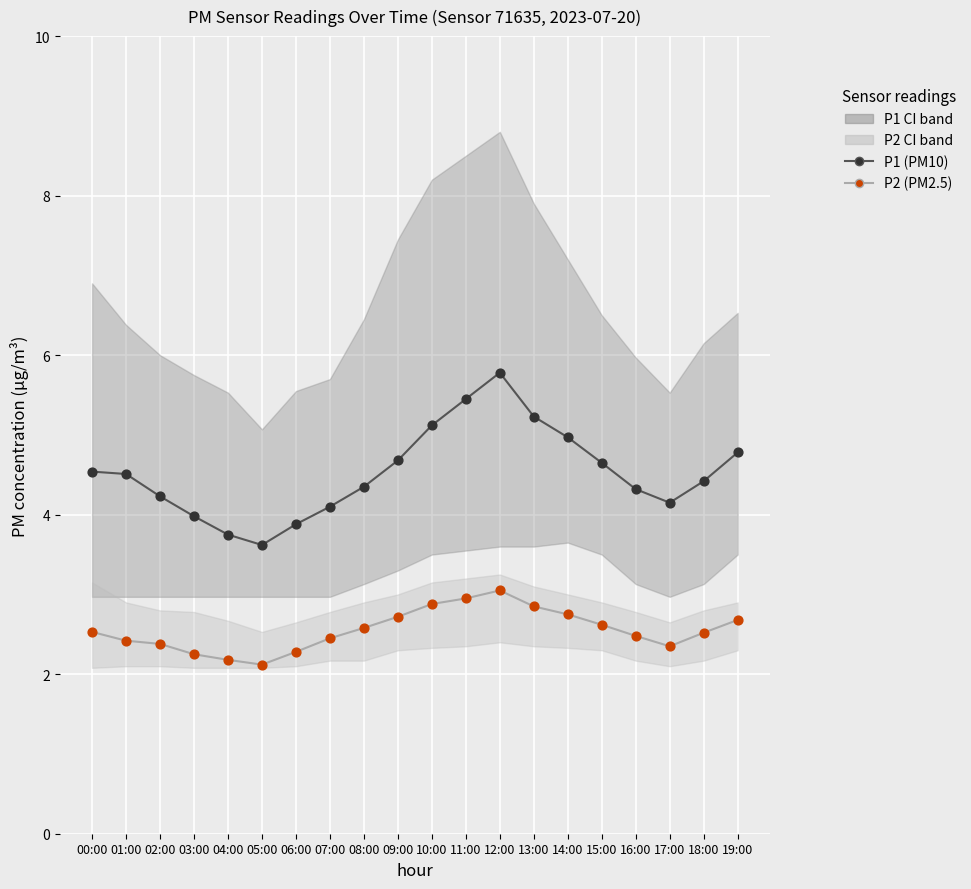

Is the value of P1 (PM10) at 00:00 greater than the value of P2 (PM2.5) at 09:00?

Yes